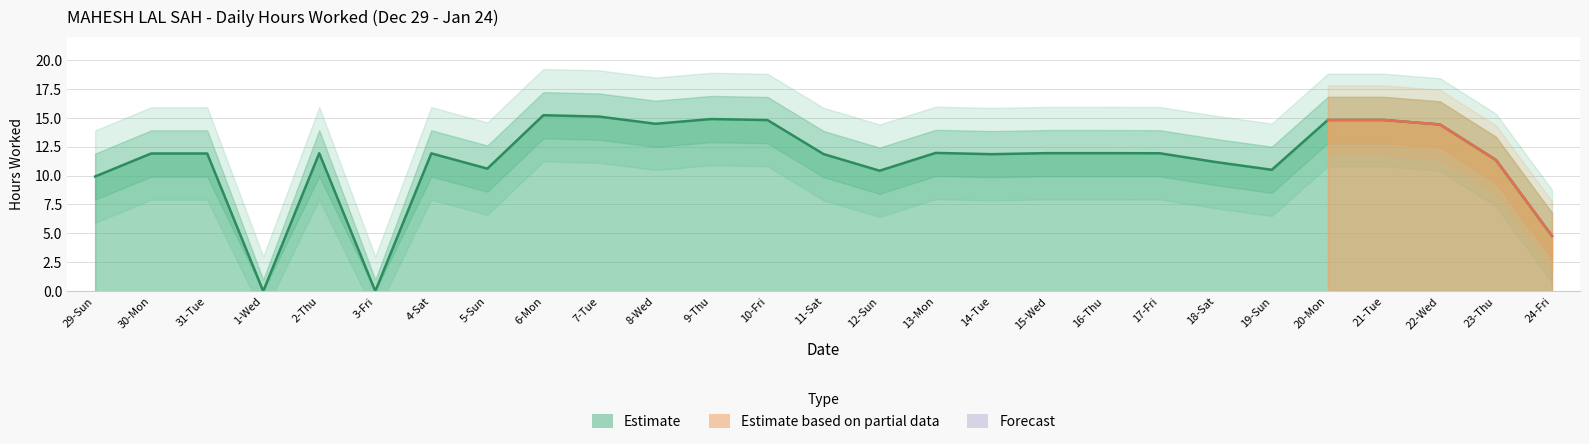

Is the value of Upper Bound at 13-Mon greater than the value of Lower Bound at 3-Fri?

Yes